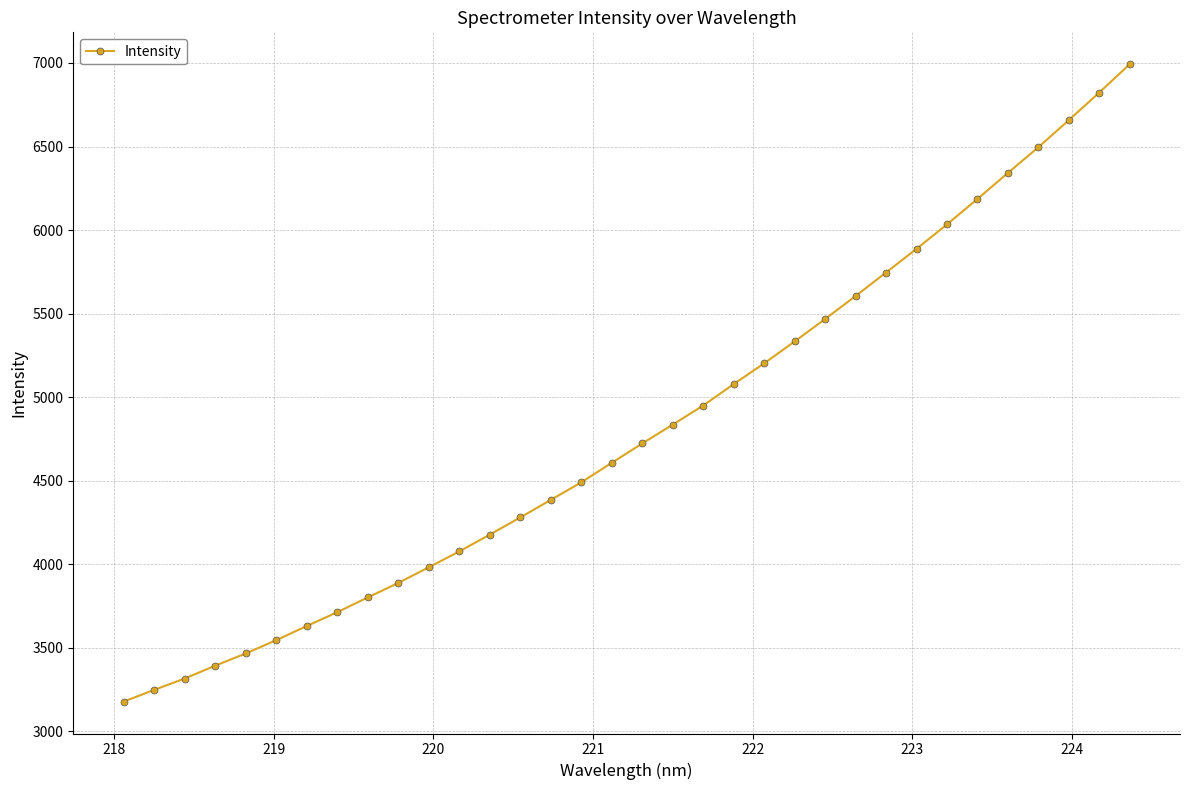

How many data points does each series have?

34